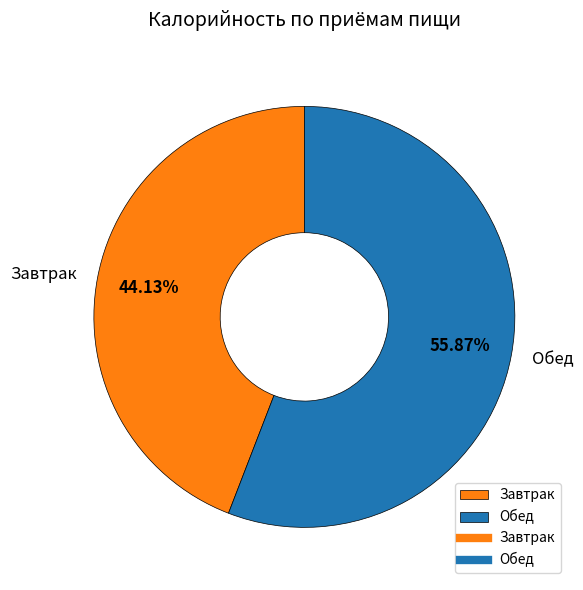

Rank the categories by value from lowest to highest.

Завтрак, Обед